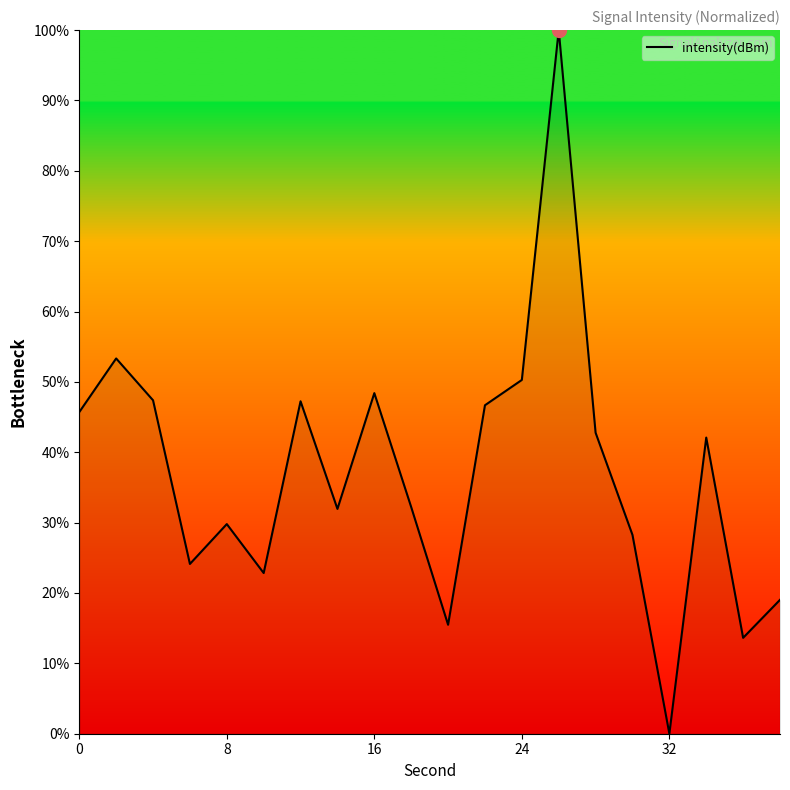

What is the maximum value shown in the chart?

100.0